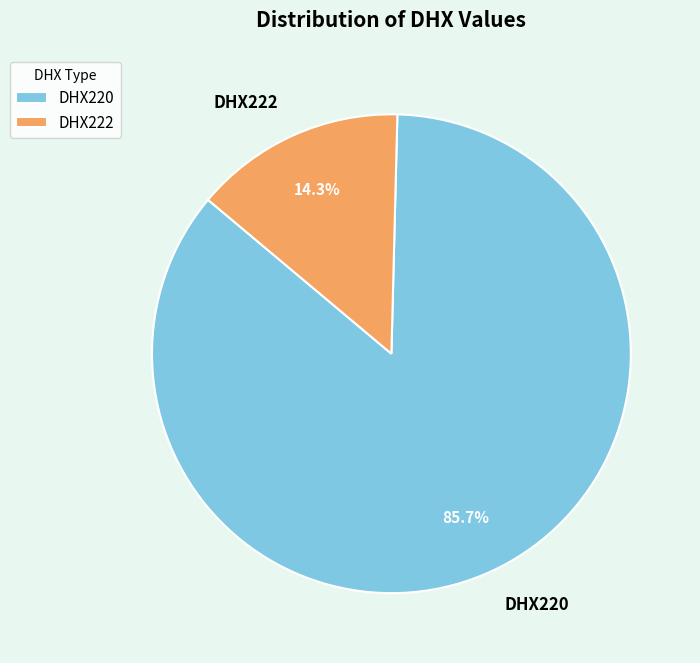

What percentage do DHX220 and DHX222 together represent?

100.0%